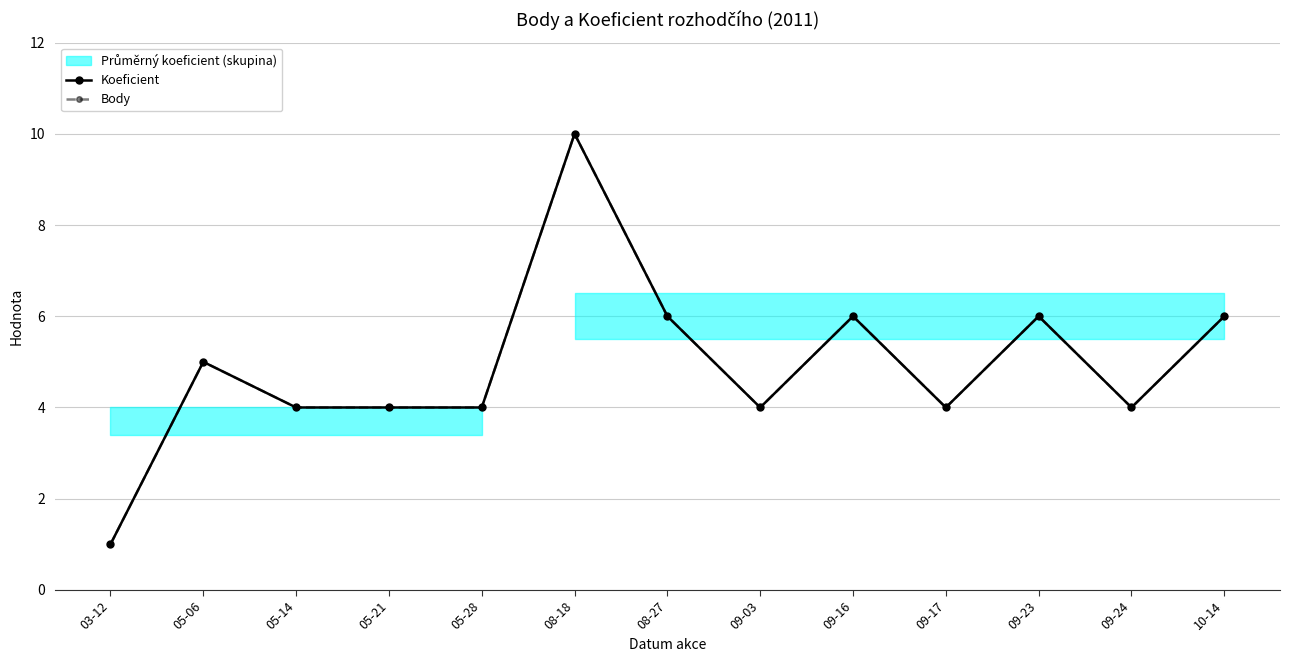

Is it true that Koeficient equals 3 at 08-27?

False